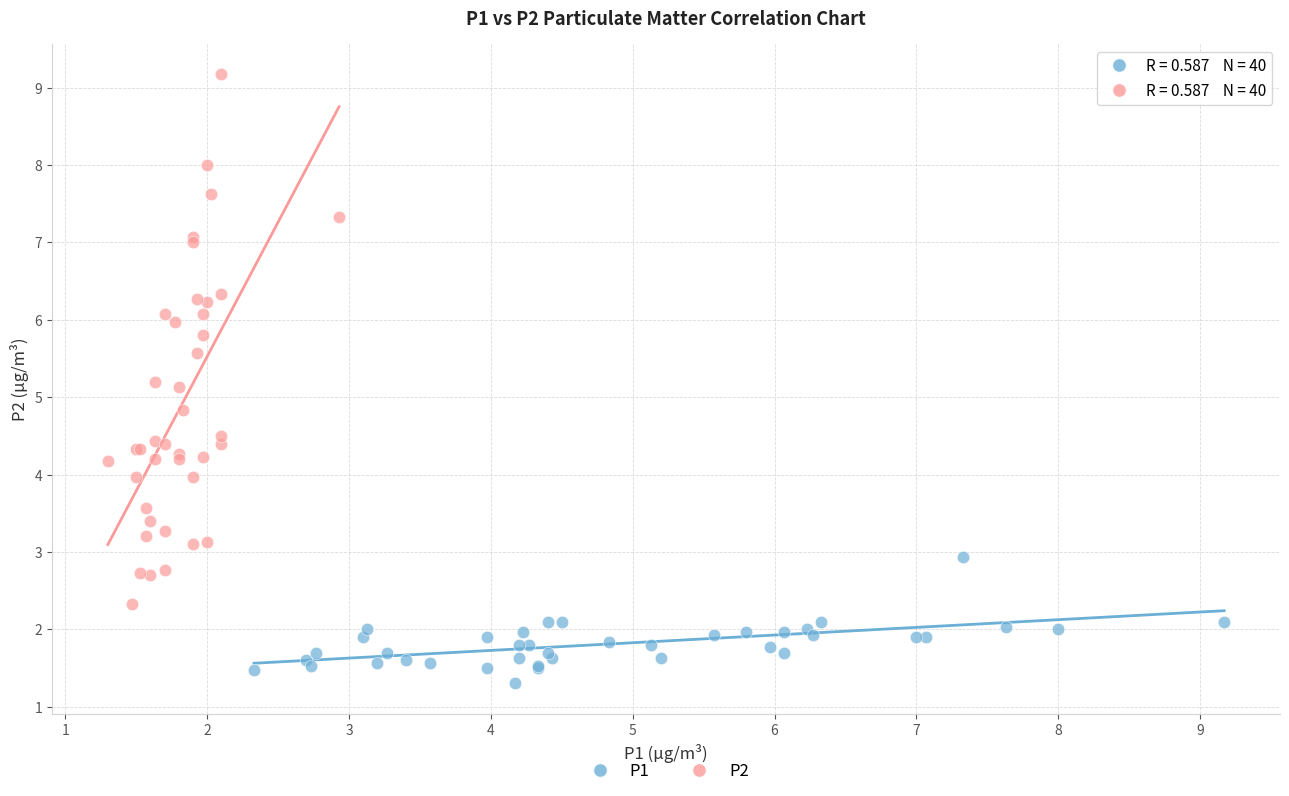

Which series has the largest Y range (max minus min)?

P2